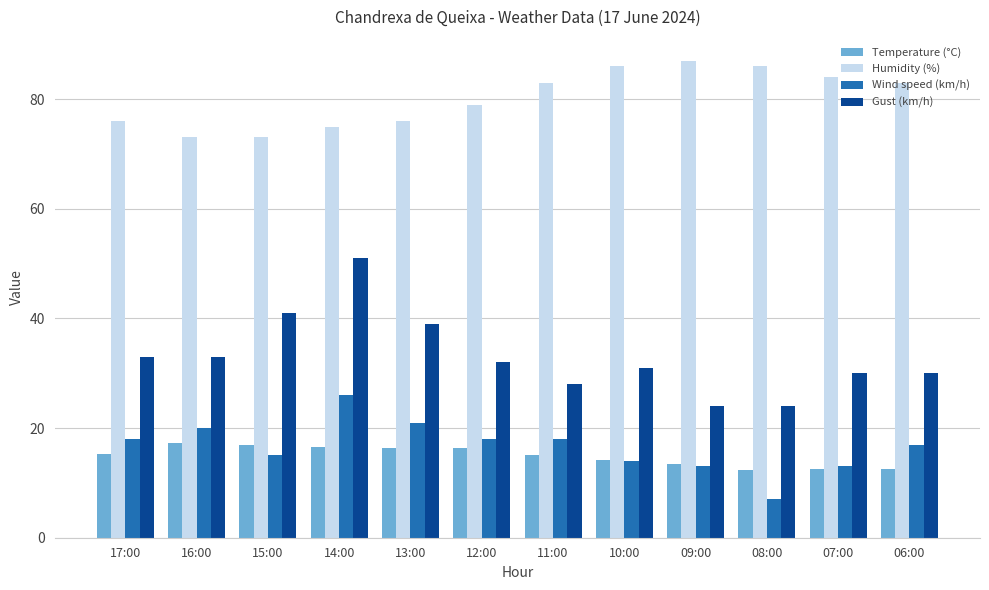

Which series has the widest spread of values?

Gust (km/h)